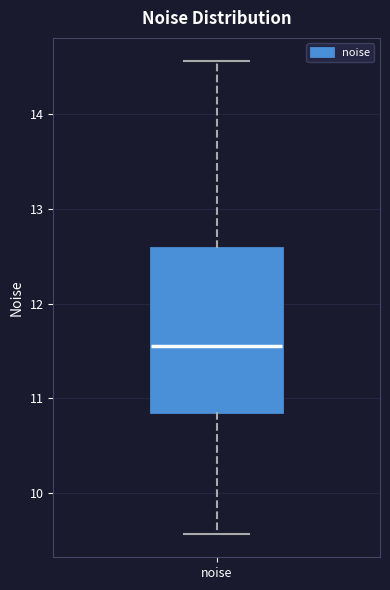

Where does the median line of the box for noise sit on the y-axis? The values are not printed on the chart, so give them approximately, as read against the axis.

11.6